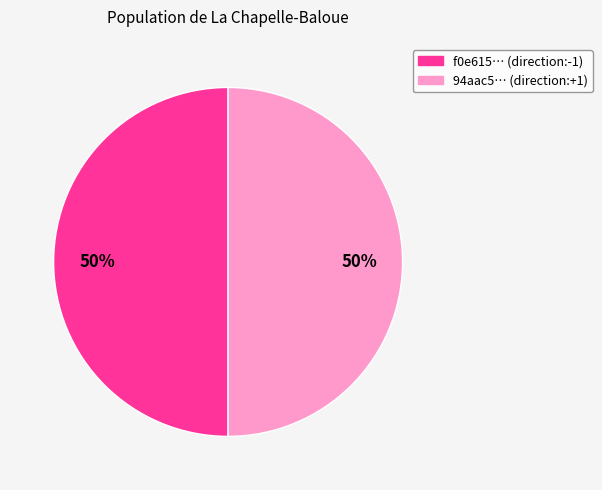

What is the ratio of the value at 94aac5… (direction:+1) to the value at f0e615… (direction:-1)?

1.0